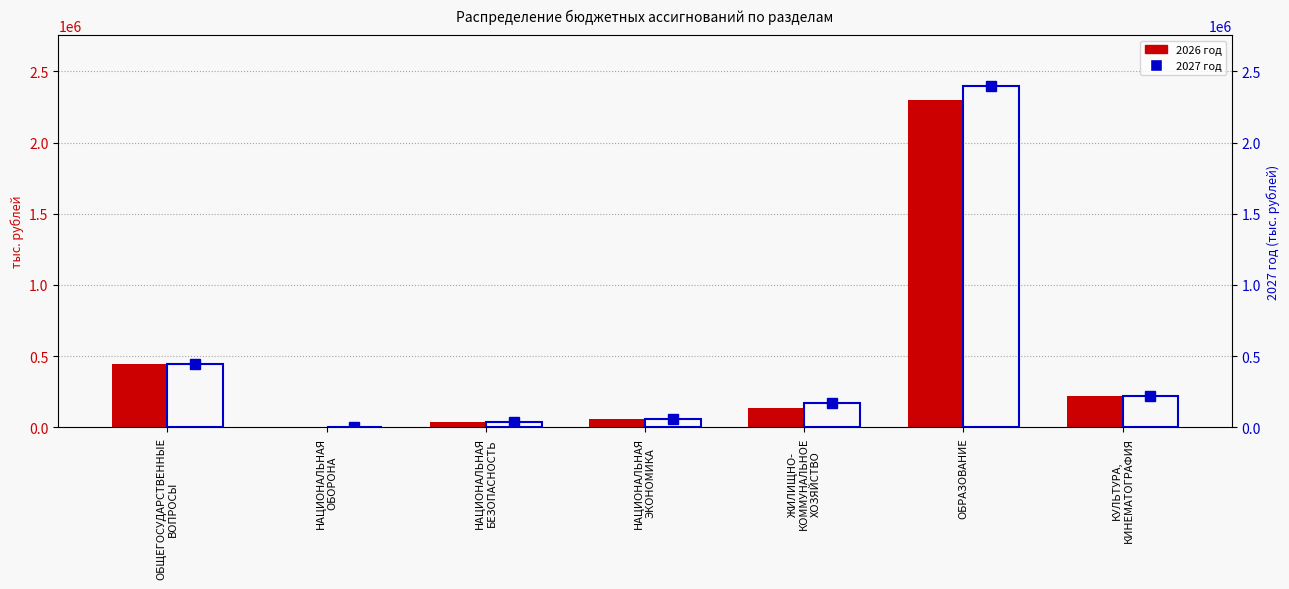

Which series has the largest total across all categories?

2027 год